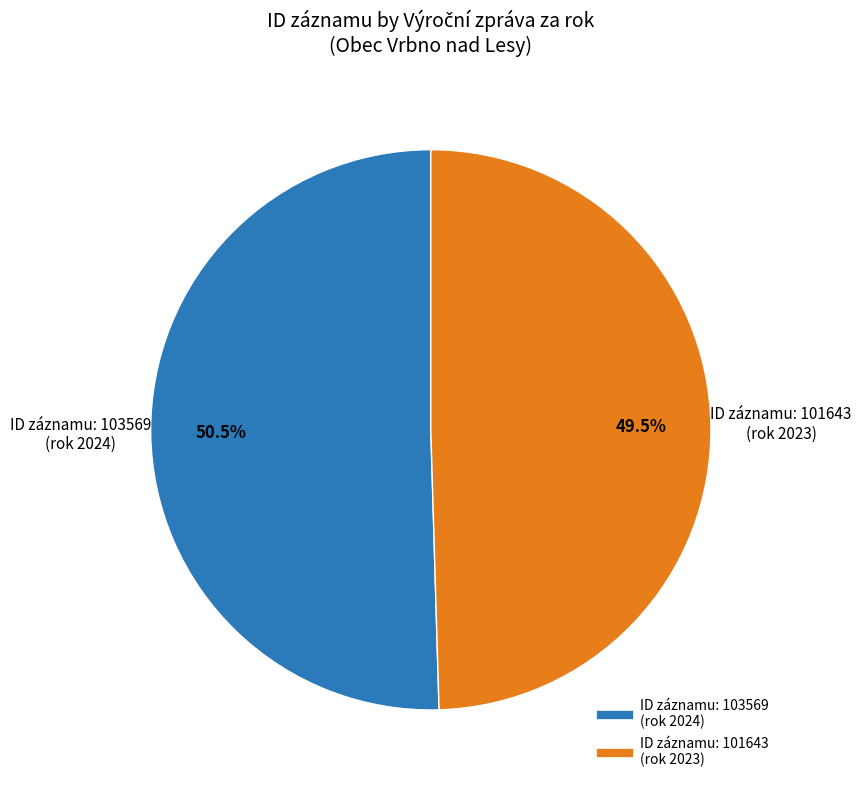

Is there any slice that represents more than half of the pie?

Yes